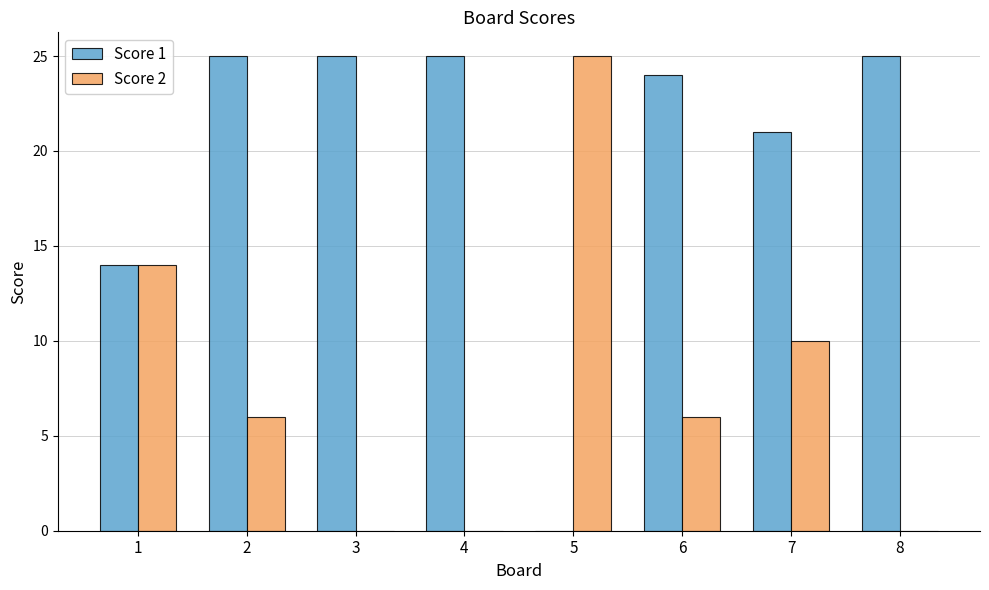

What is the maximum value shown in the chart?

25